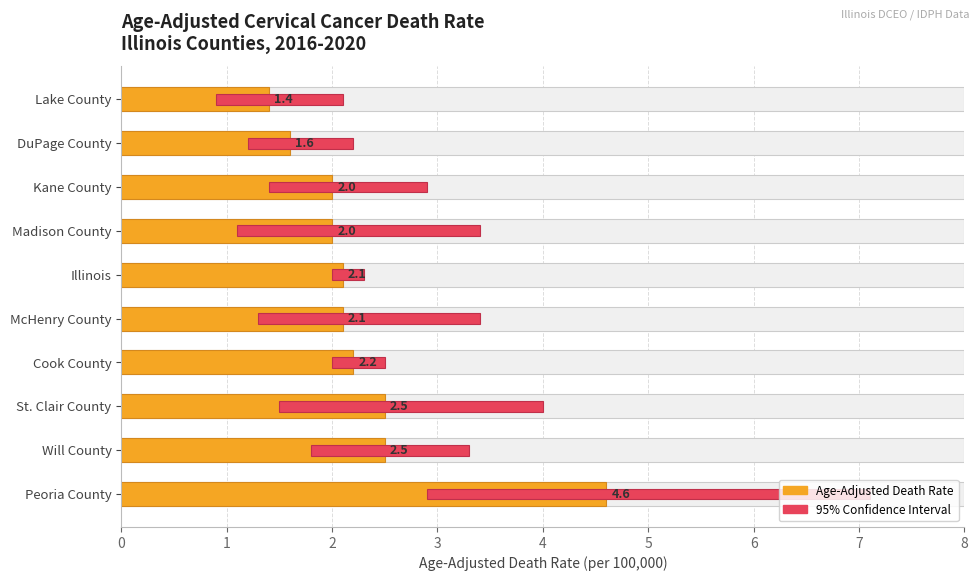

At DuPage County, list the series in order from smallest to largest.

95% Confidence Interval, Age-Adjusted Death Rate